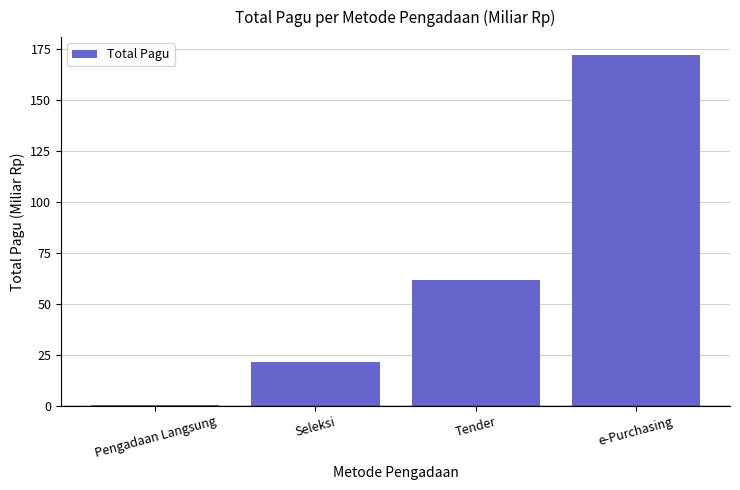

Reading left to right, transcribe all the data shown in this chart.

0.2	21.6	62.0	172.4